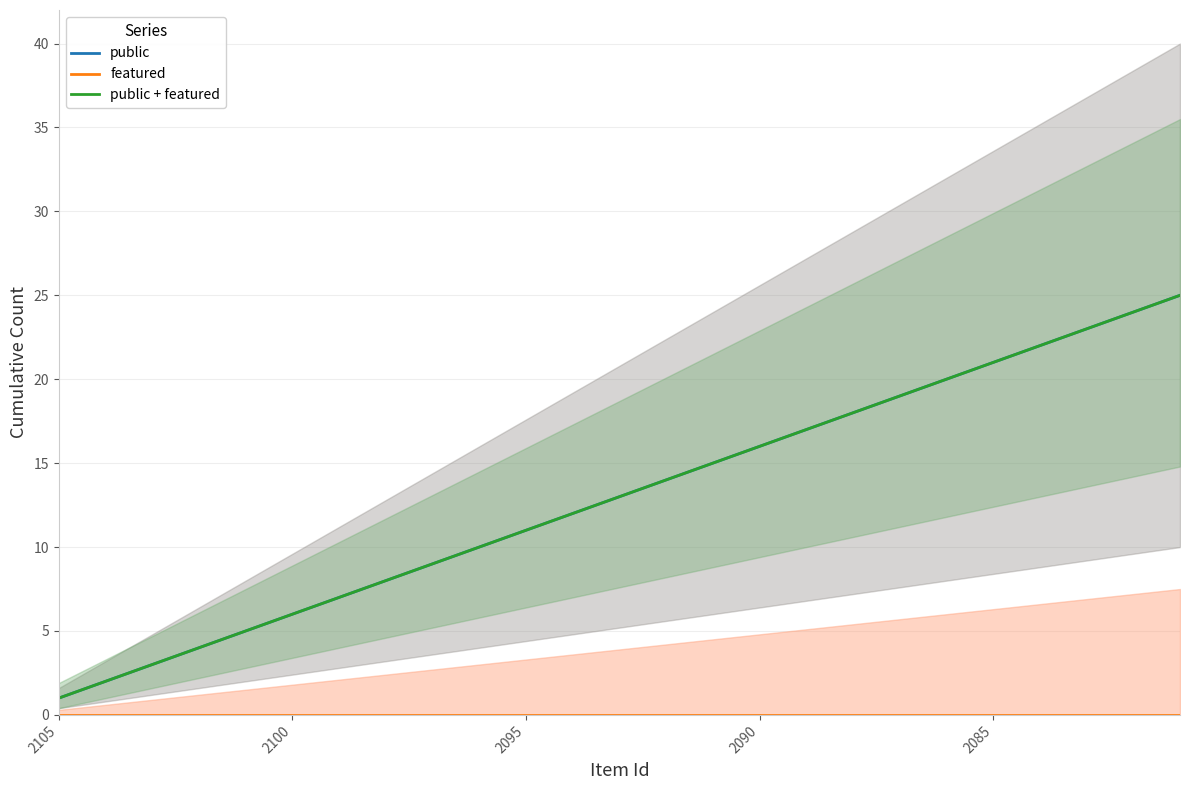

Rank the series by their maximum value, from lowest to highest.

featured, public, public + featured